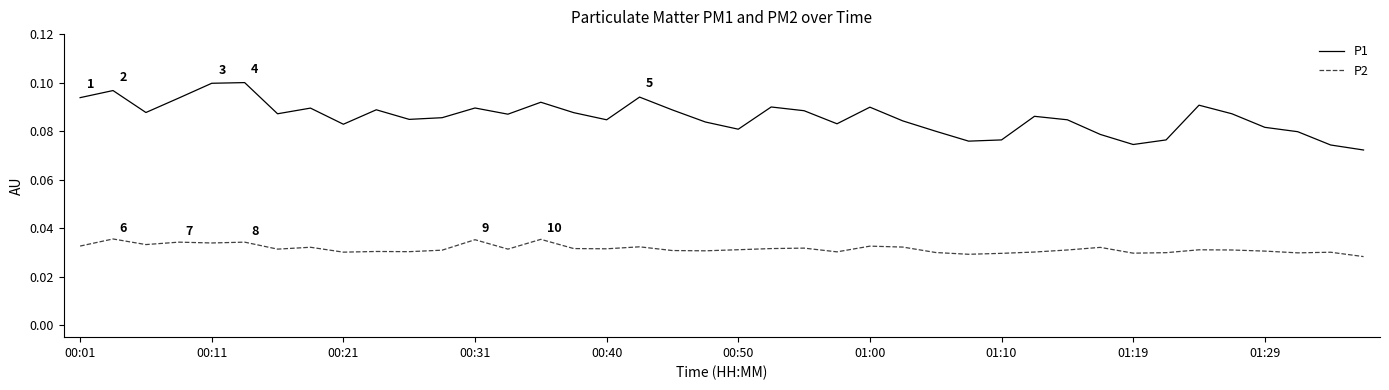

What are all the series names shown in the legend?

P1, P2